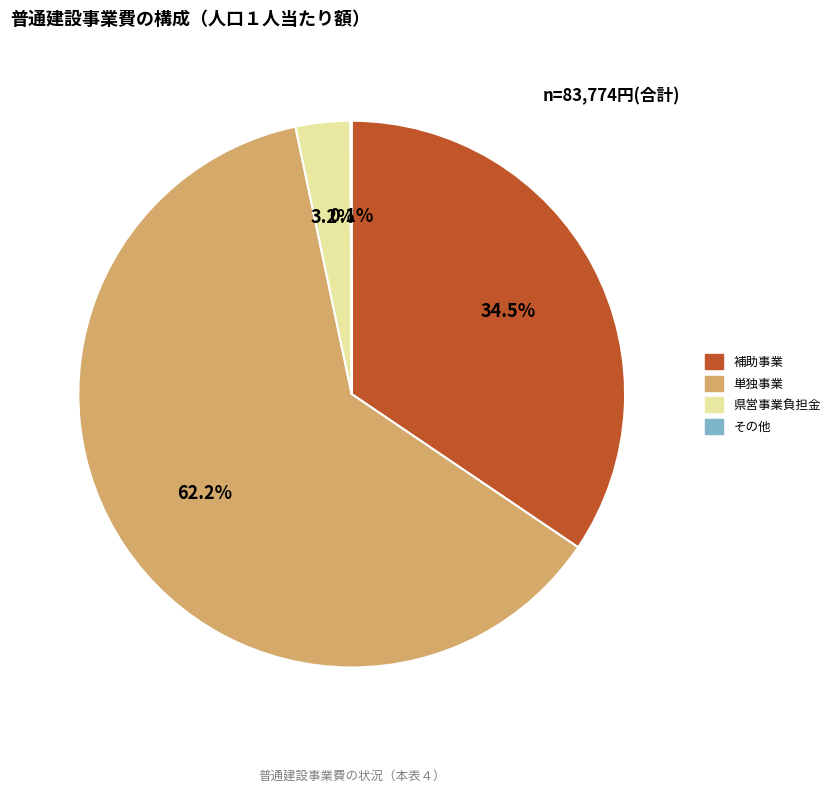

Do 単独事業 and 補助事業 together represent more than half of the pie?

Yes